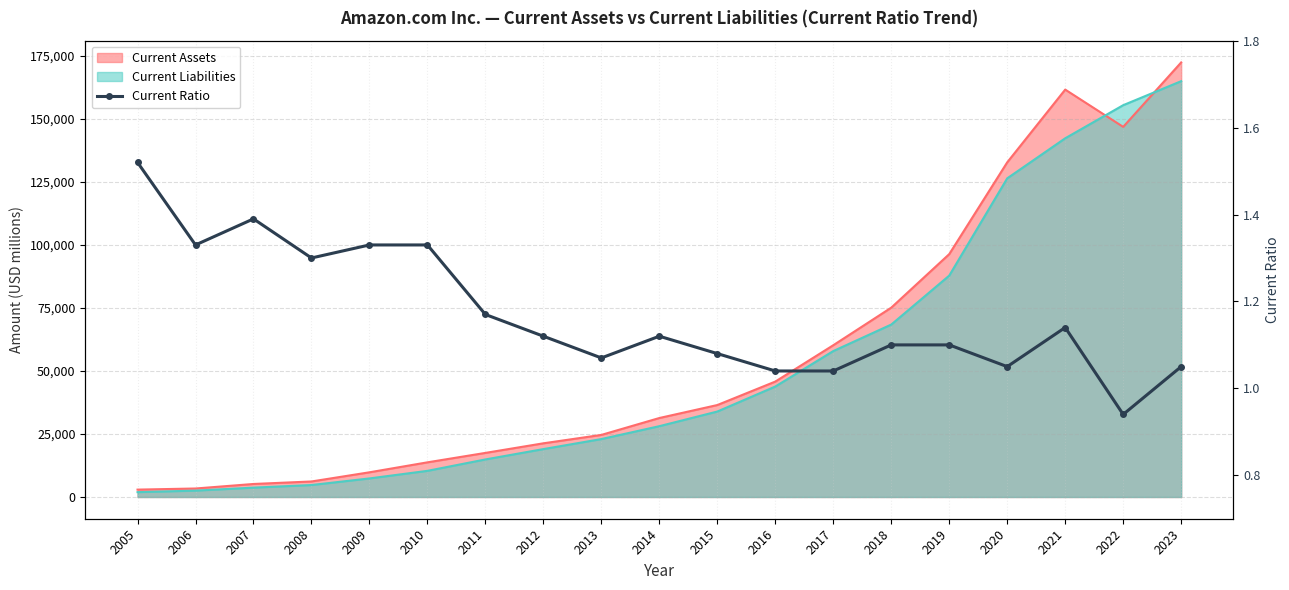

What is the sum of all values?

22.2